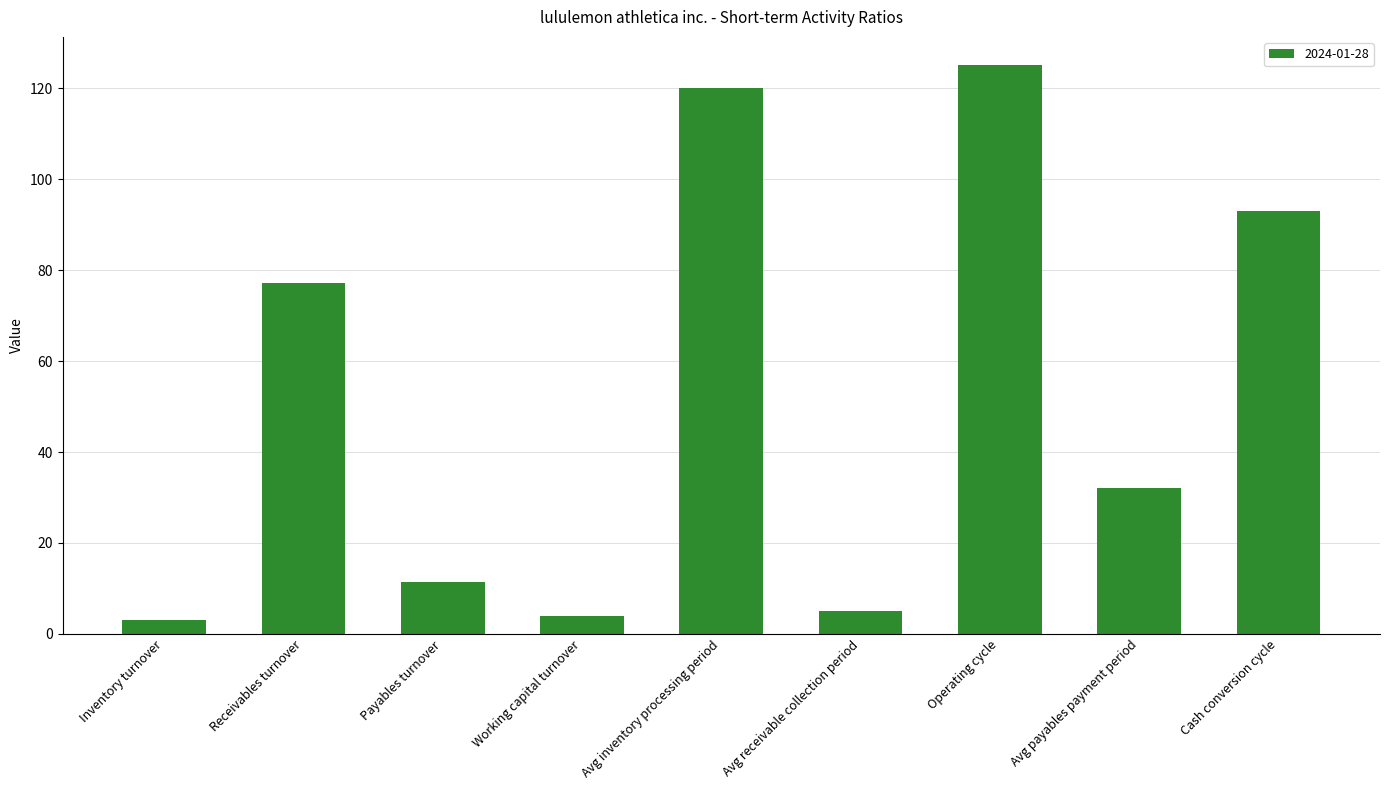

Where is the data nearest to the value 64?

Receivables turnover